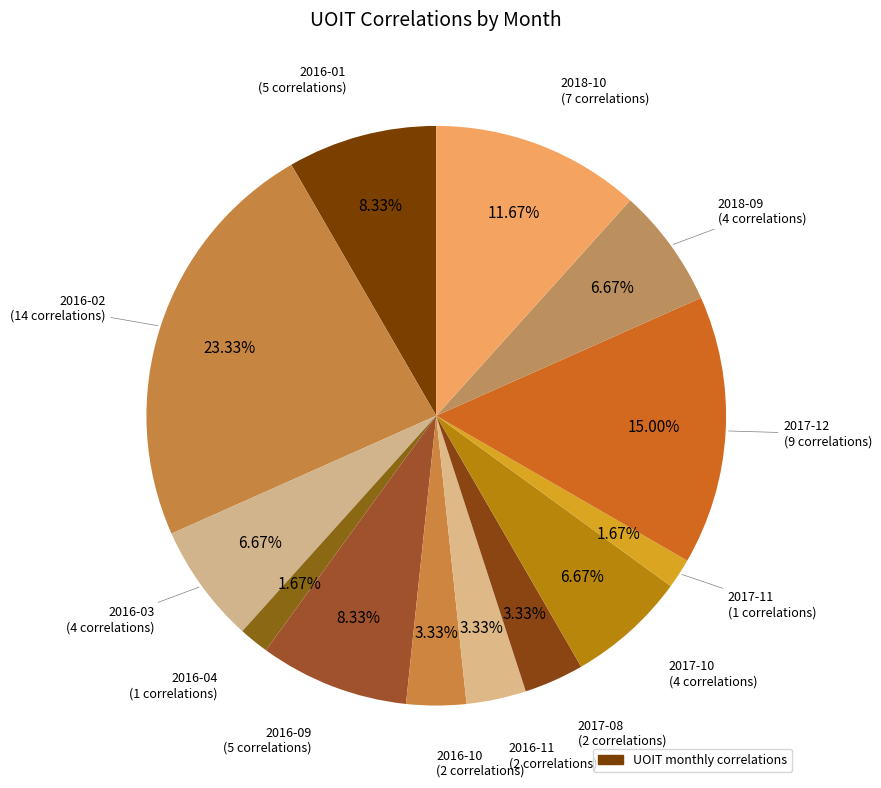

How many slices are in this pie chart?

13